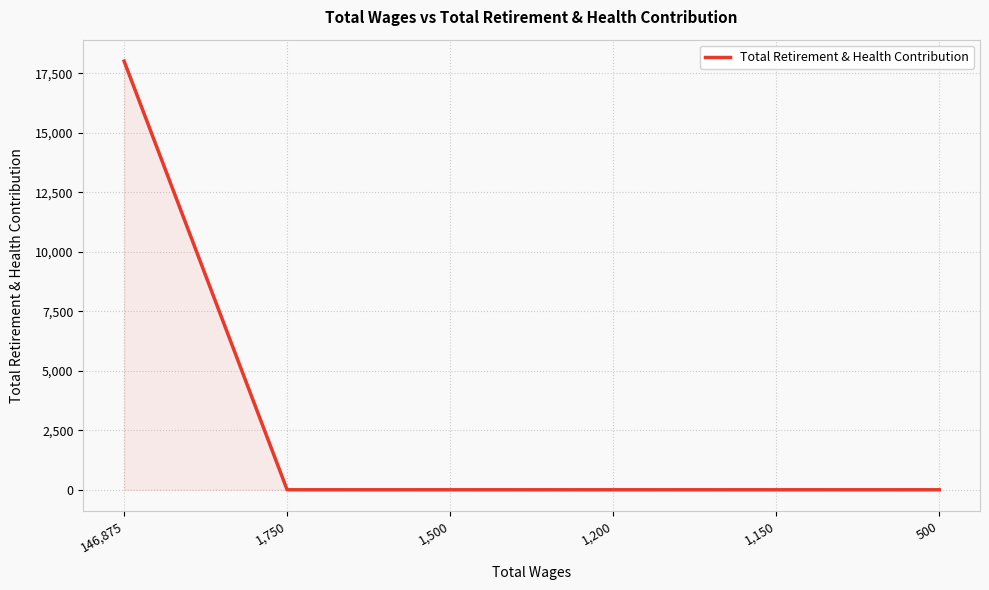

Reading right to left, list all the values displayed in this chart.

0	0	0	0	0	18021